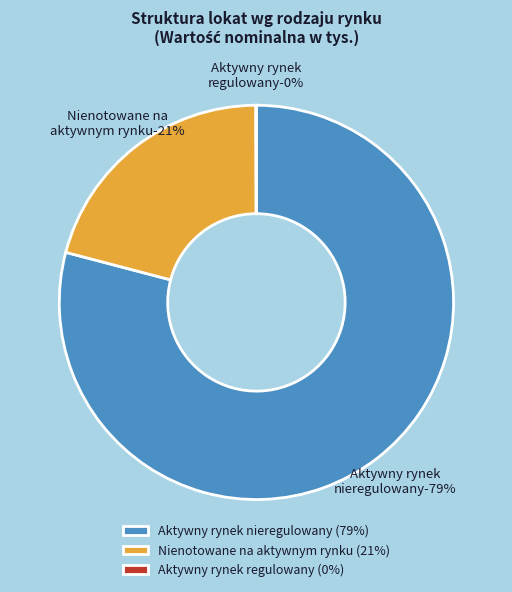

Is it true that Aktywny rynek regulowany is 0% of the pie?

True